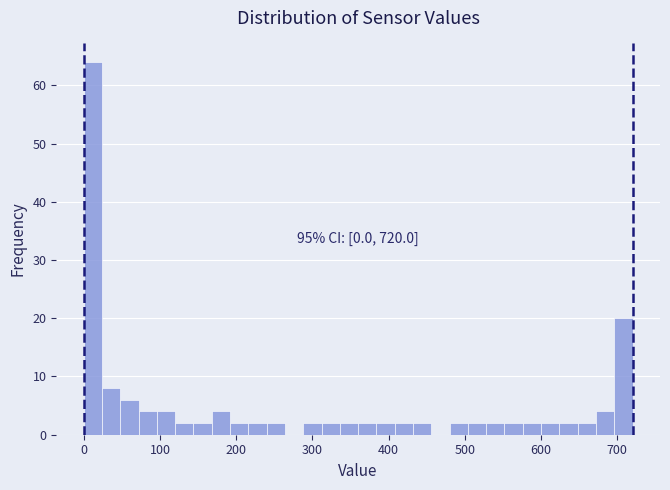

Read against the x-axis, roughly where is the centre of the tallest bar?

10